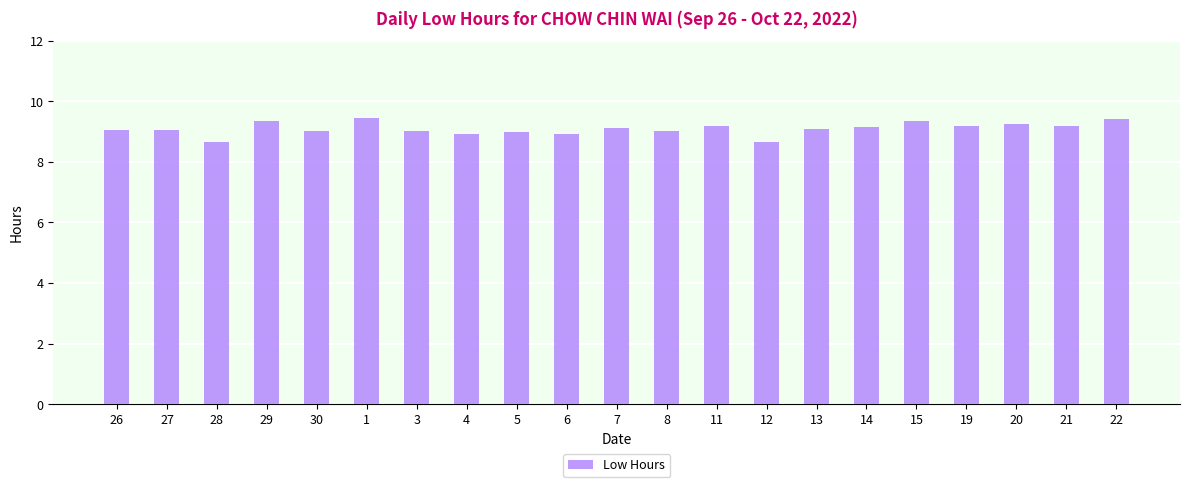

What is the label of the 7th bar from the right?

13